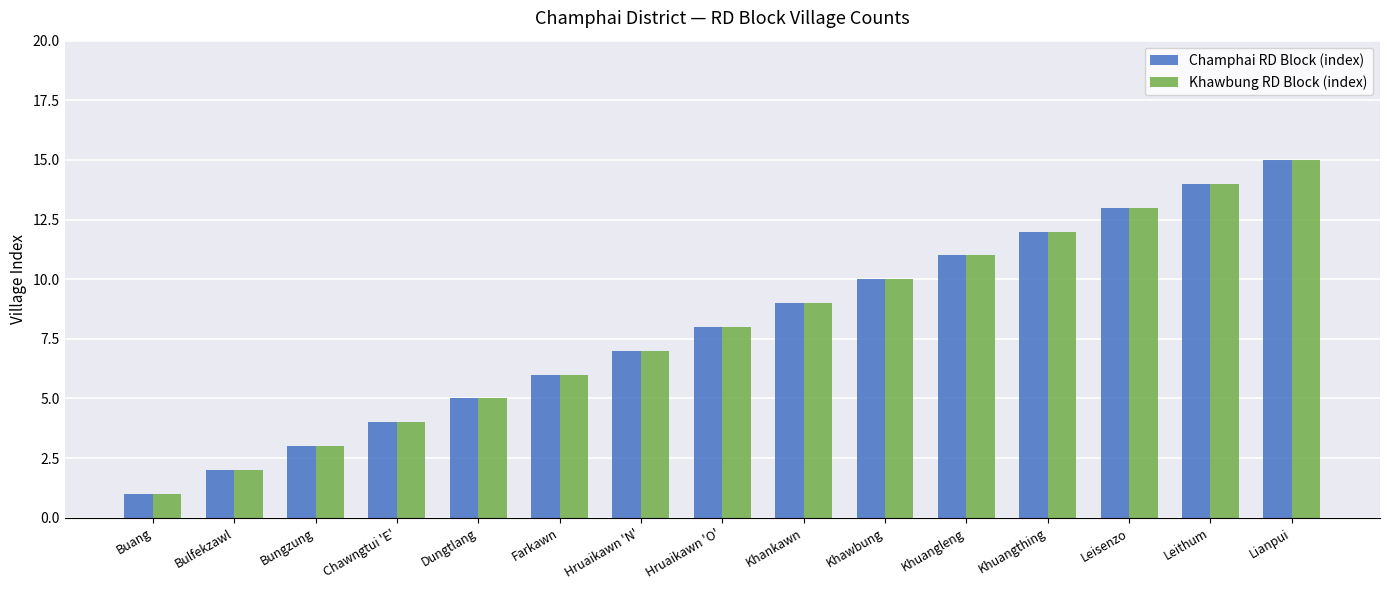

What is the label of the 9th bar from the left?

Khankawn